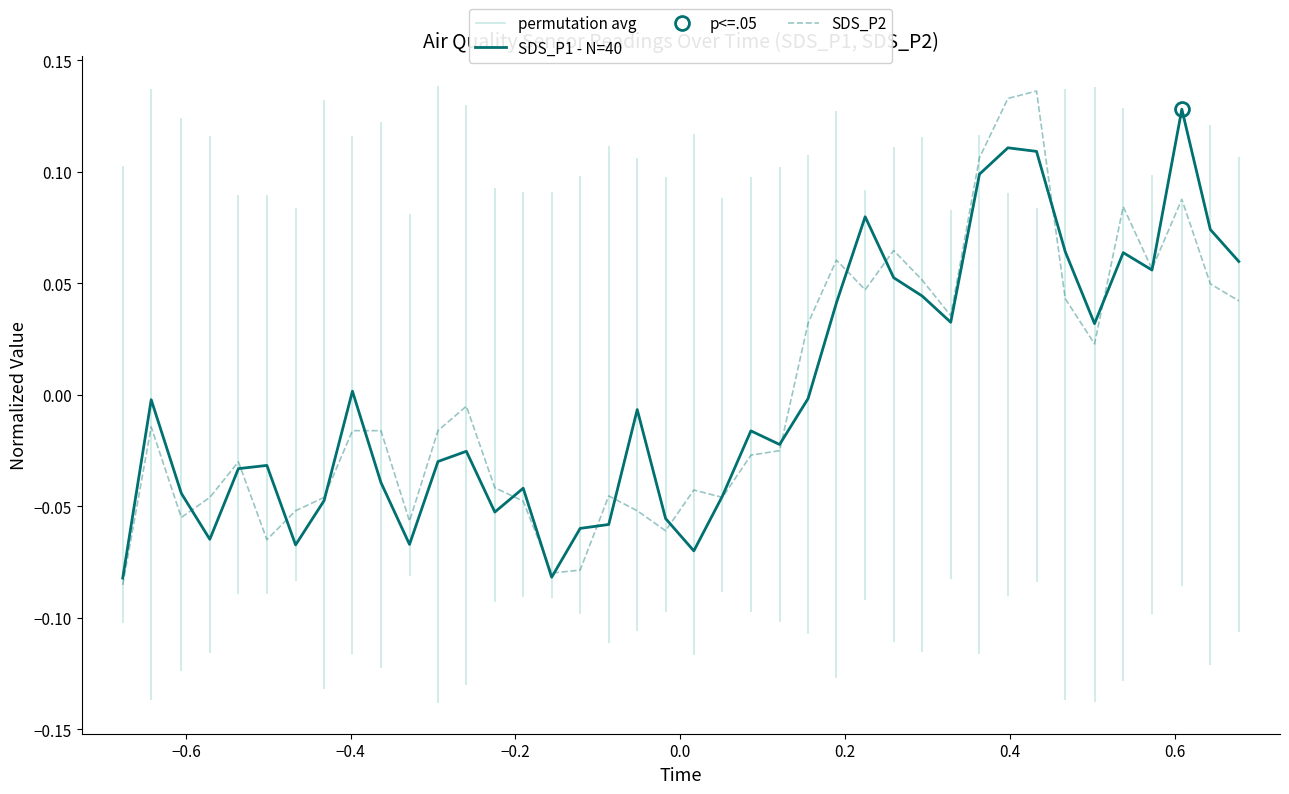

Which series has the largest total across all categories?

SDS_P2